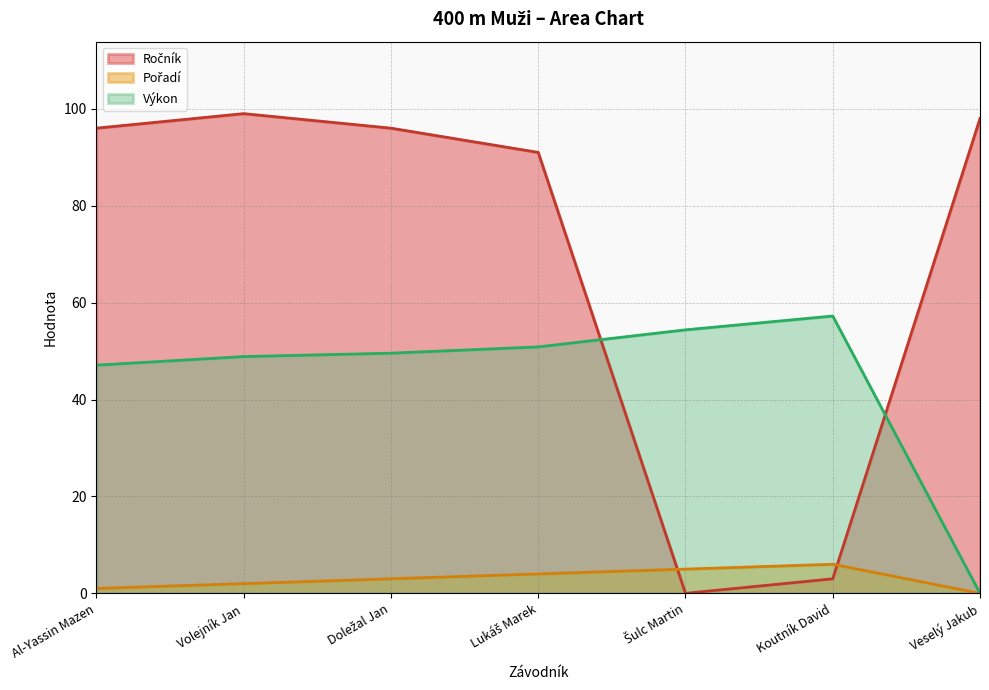

At Al-Yassin Mazen, list the series in order from smallest to largest.

Pořadí, Výkon, Ročník